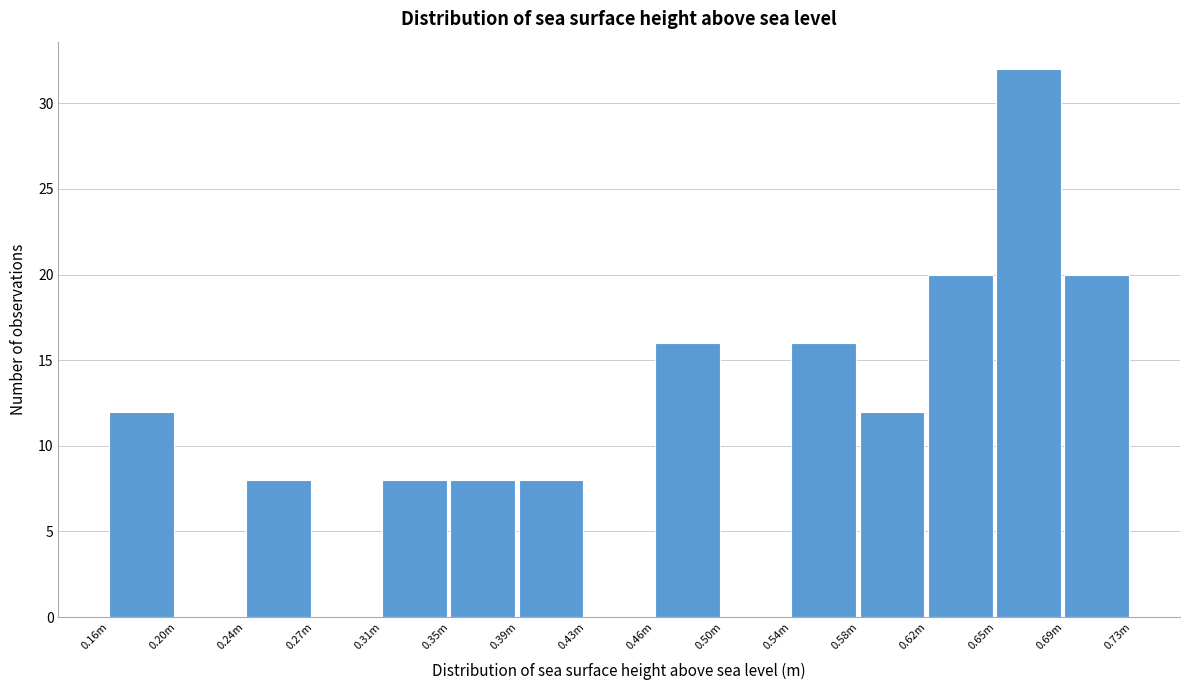

Reading right to left, what are all the values shown in this chart?

0.69m=20	0.65m=32	0.62m=20	0.58m=12	0.54m=16	0.50m=0	0.46m=16	0.43m=0	0.39m=8	0.35m=8	0.31m=8	0.27m=0	0.24m=8	0.20m=0	0.16m=12